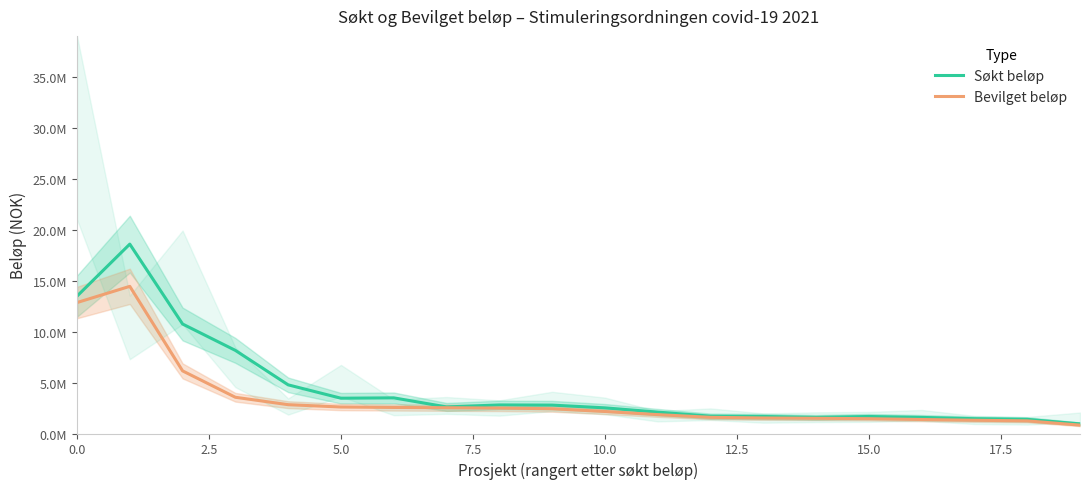

Count the number of categories in the chart.

20